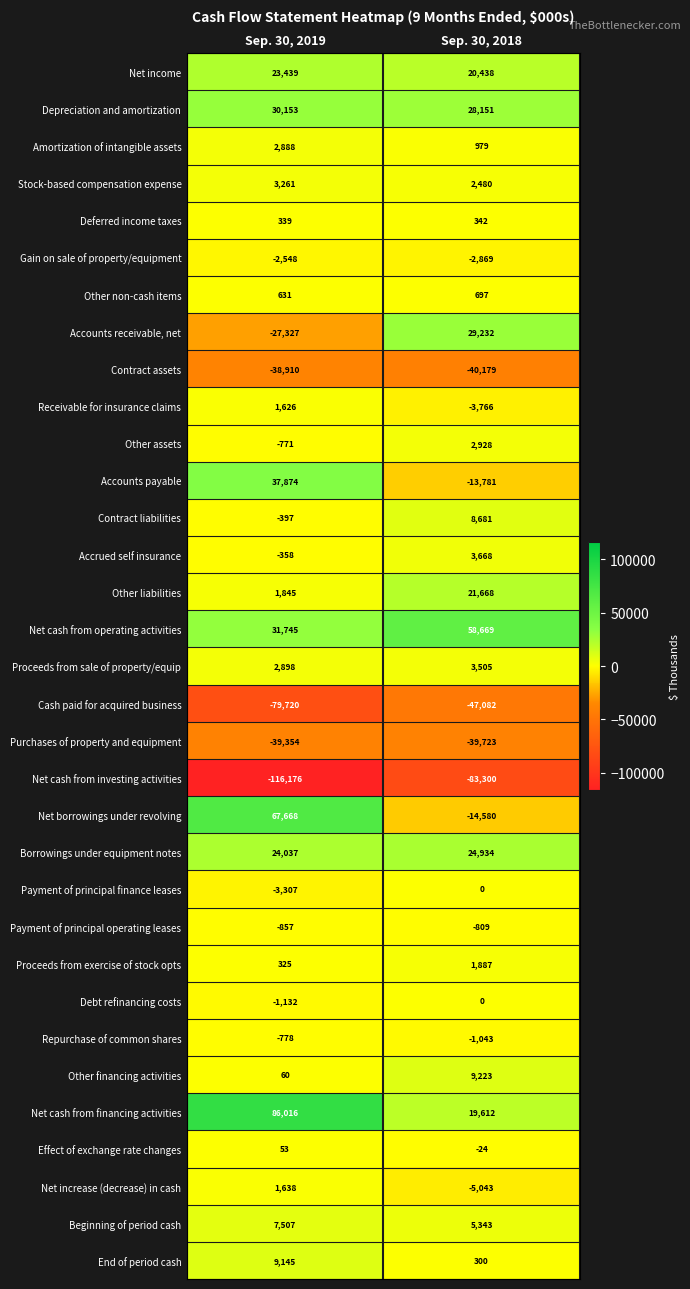

Where is Other non-cash items nearest to the value 664?

Sep. 30, 2019